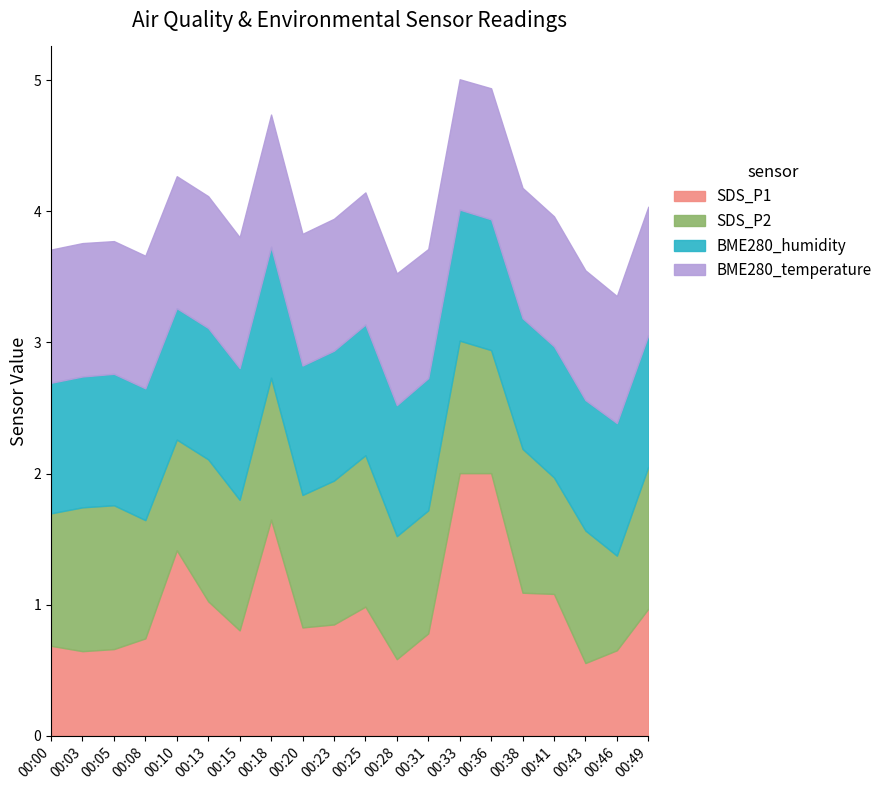

What is the highest value of the SDS_P1 series?

2.0